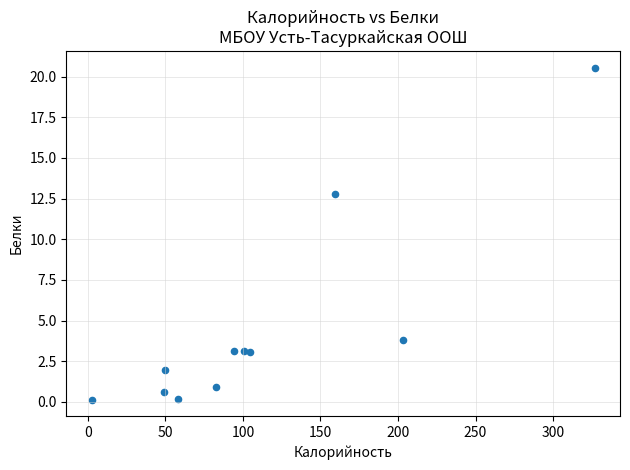

What is the range of Y values (max minus min)?

20.4